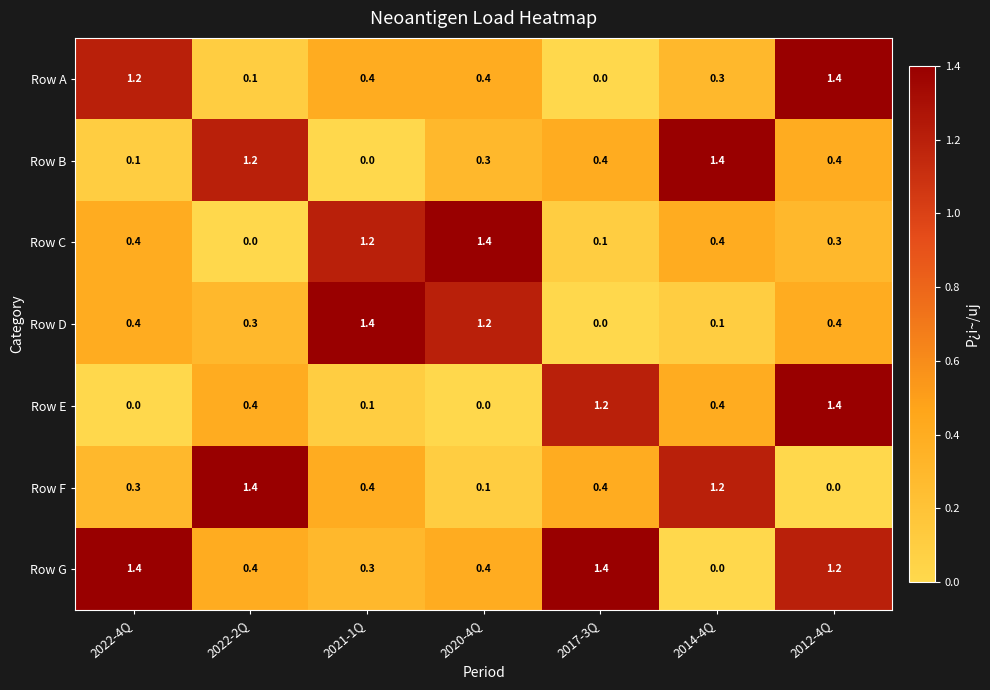

The Row D series shows 0.1 at 2022-4Q. True or false?

False